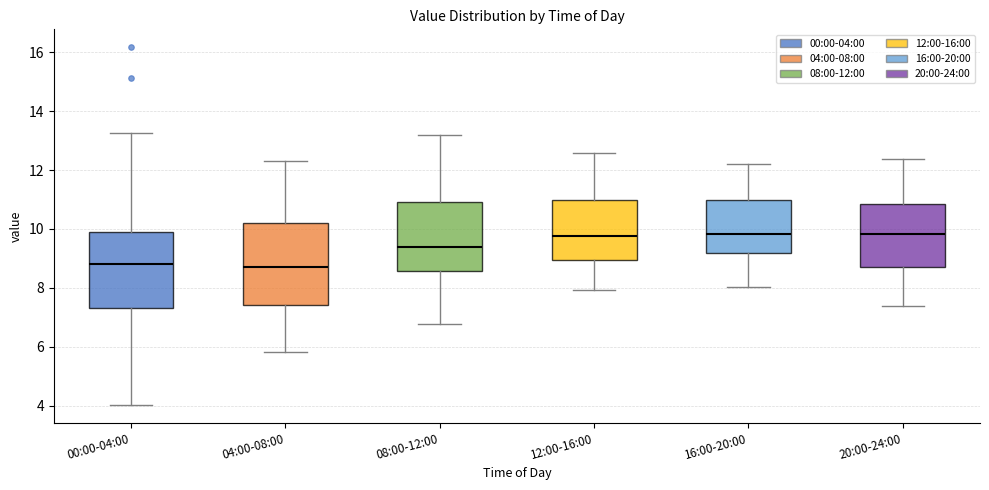

Reading left to right, transcribe this box plot: for each box, give where its median line is, the range the box spans, and where its two whiskers end, as read against the y-axis. The values are not printed on the chart, so give them approximately, as read against the axis.

00:00-04:00: median 8.8, box 7.4 to 10.0, whiskers 4.0 to 13.2
04:00-08:00: median 8.8, box 7.4 to 10.2, whiskers 5.8 to 12.4
08:00-12:00: median 9.4, box 8.6 to 11.0, whiskers 6.8 to 13.2
12:00-16:00: median 9.8, box 9.0 to 11.0, whiskers 8.0 to 12.6
16:00-20:00: median 9.8, box 9.2 to 11.0, whiskers 8.0 to 12.2
20:00-24:00: median 9.8, box 8.8 to 10.8, whiskers 7.4 to 12.4